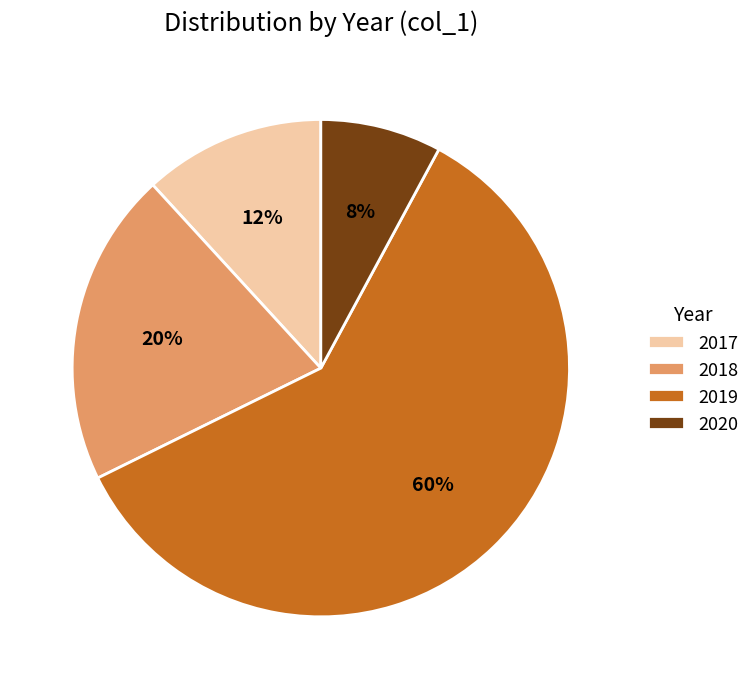

Is there any slice that represents more than half of the pie?

Yes